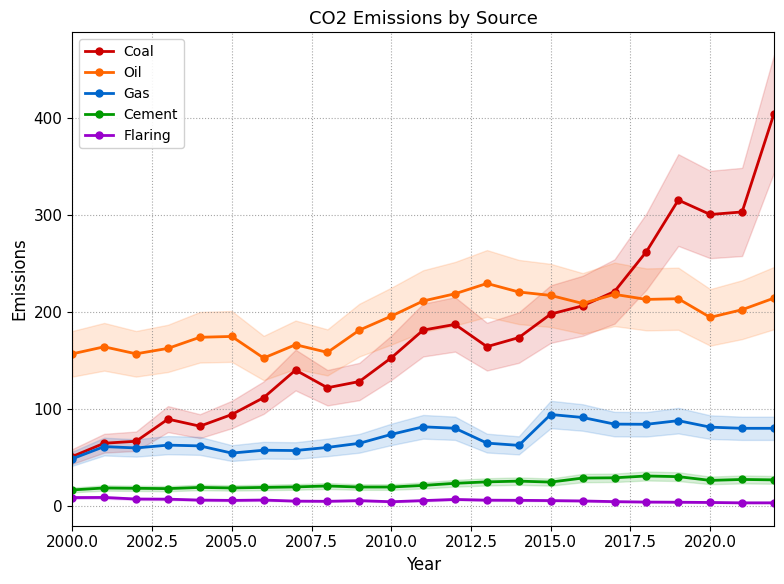

What is the minimum value for Oil?

152.5